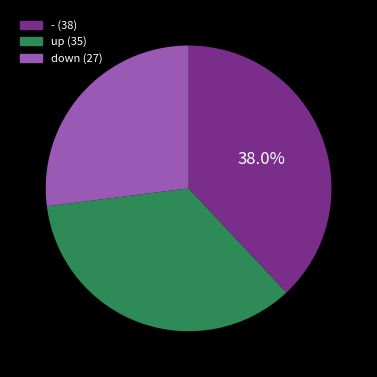

True or false: - accounts for 38% of the total.

True